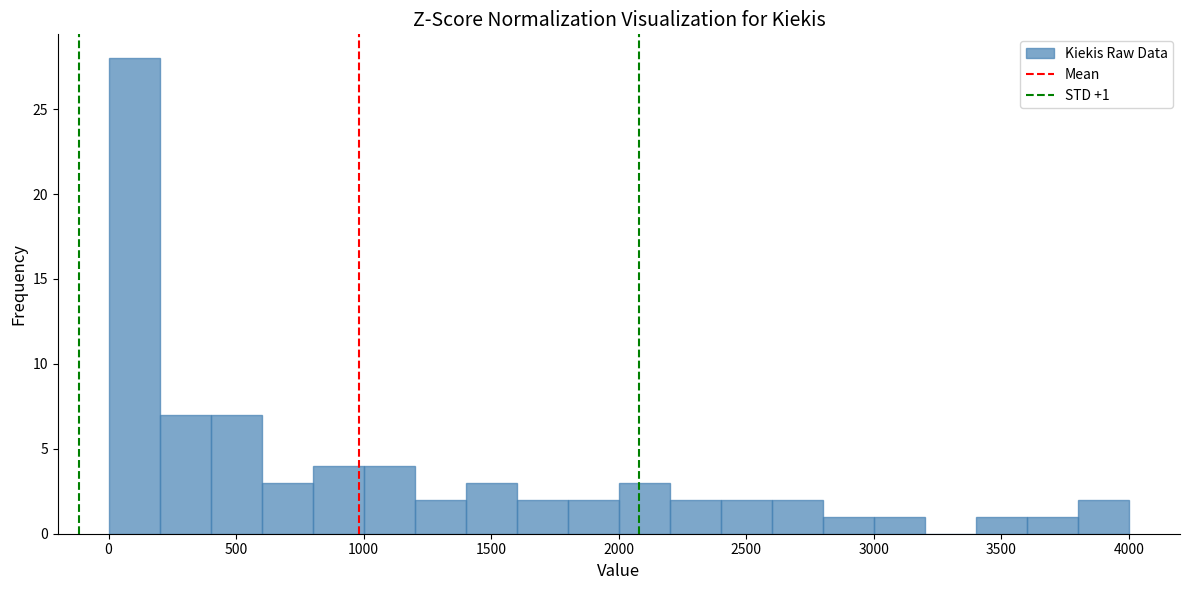

Around what value on the x-axis is the tallest bar? Give the approximate position of its centre, as read against the axis.

100